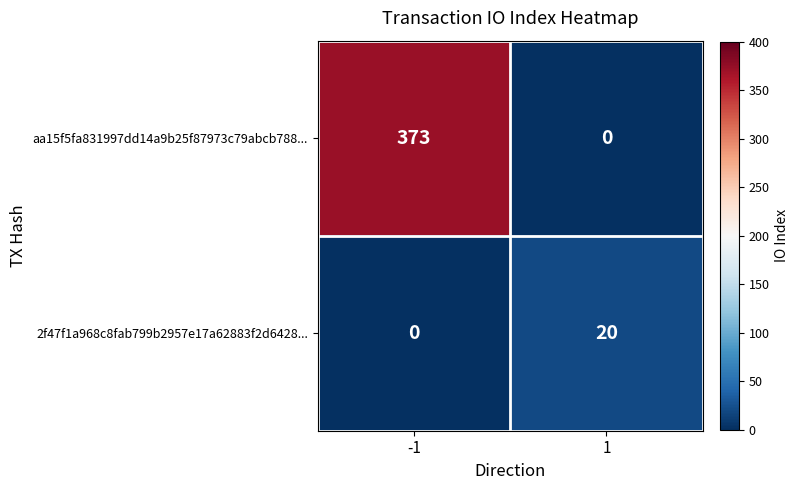

The 2f47f1a968c8fab799b2957e17a62883f2d6428... series shows 20 at 1. True or false?

True